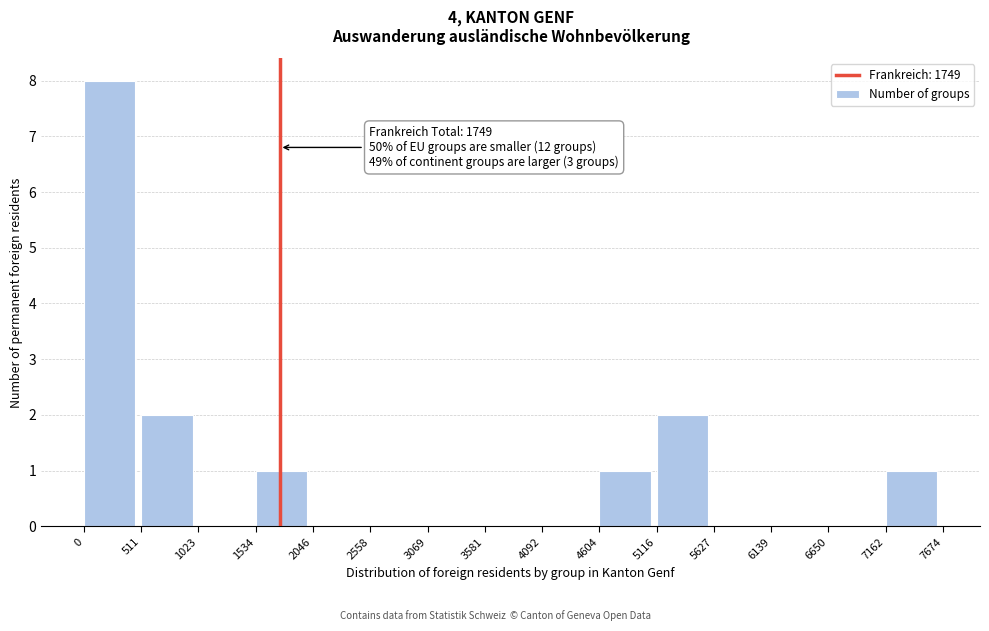

Which range on the x-axis has the tallest bar?

0 to 511